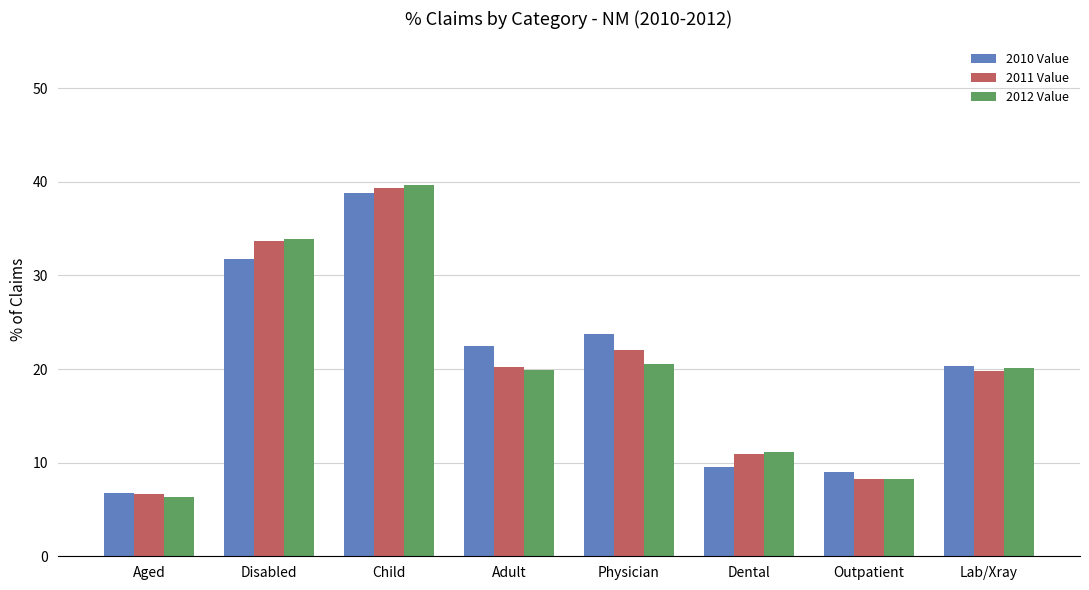

List the labels in order of 2010 Value value, largest first.

Child, Disabled, Physician, Adult, Lab/Xray, Dental, Outpatient, Aged